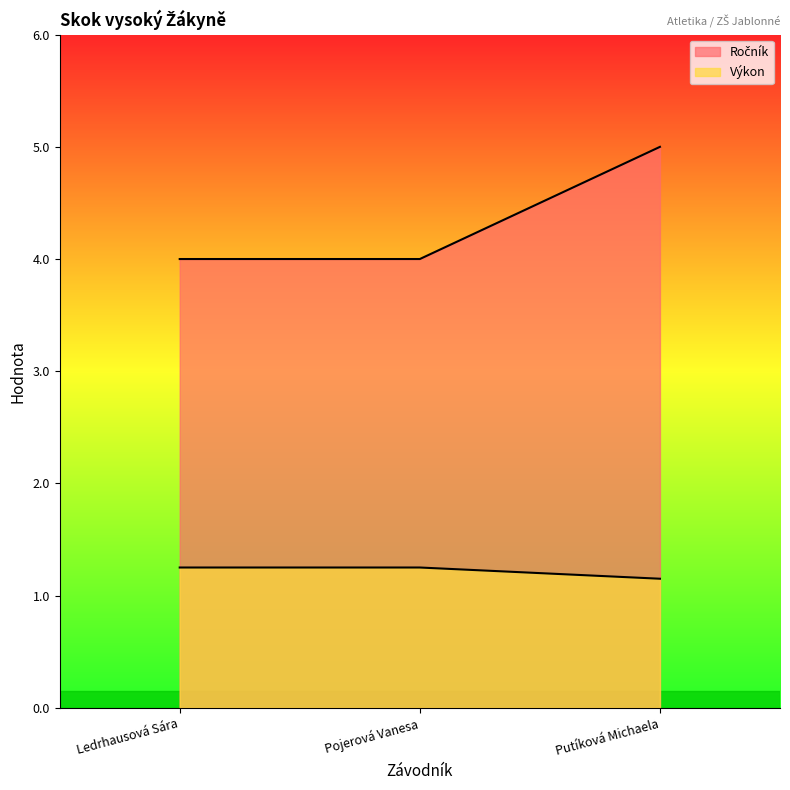

List the labels in order of Výkon value, largest first.

Ledrhausová Sára, Pojerová Vanesa, Putíková Michaela